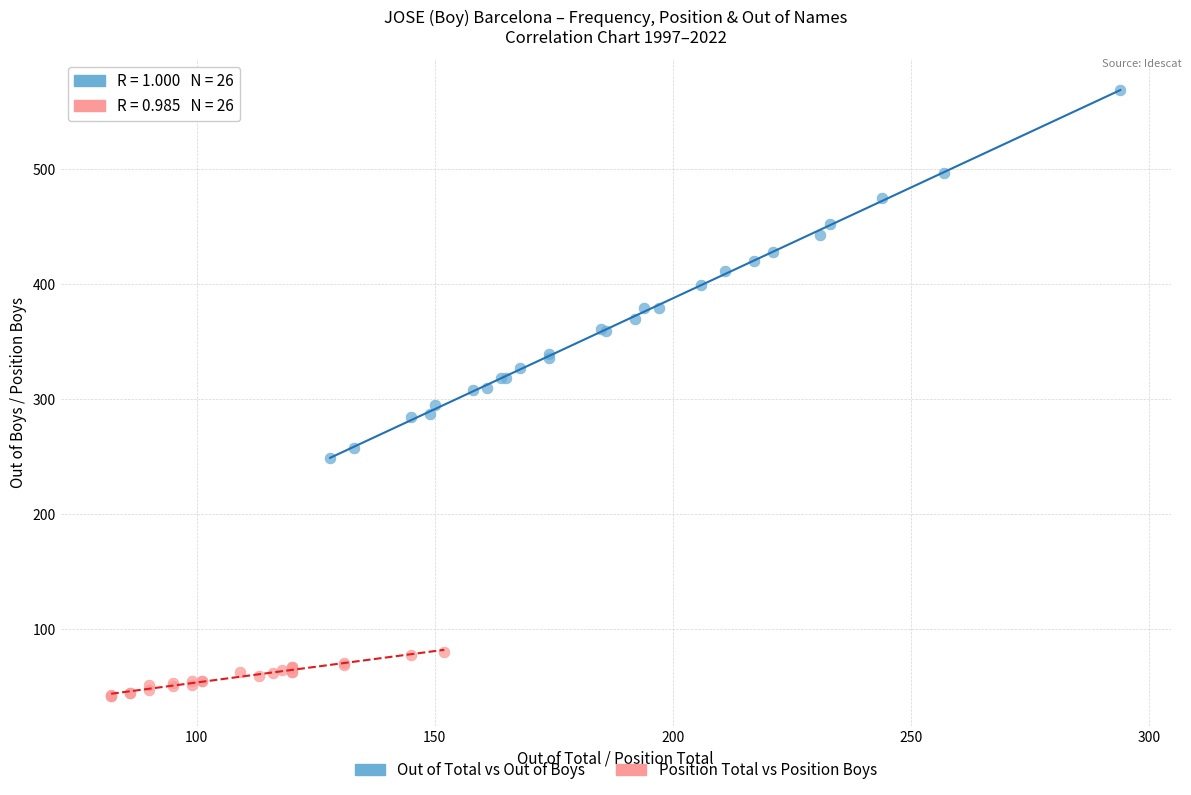

Which series has the largest Y range (max minus min)?

Out of Total vs Out of Boys